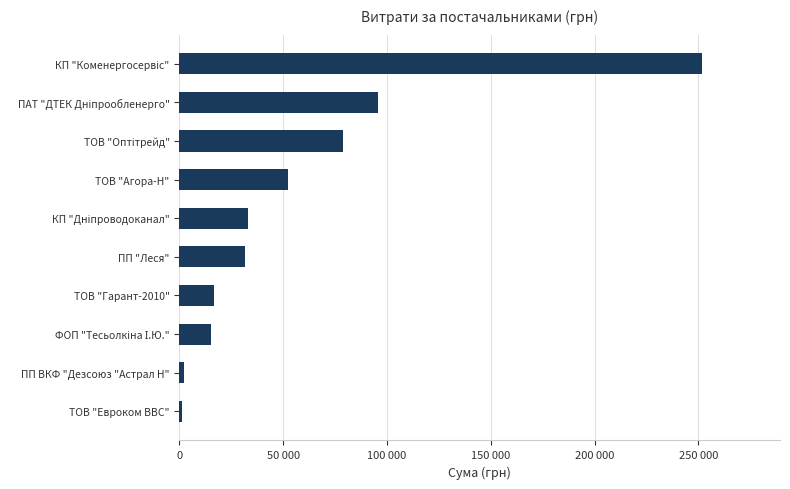

Does the chart contain any negative values?

No